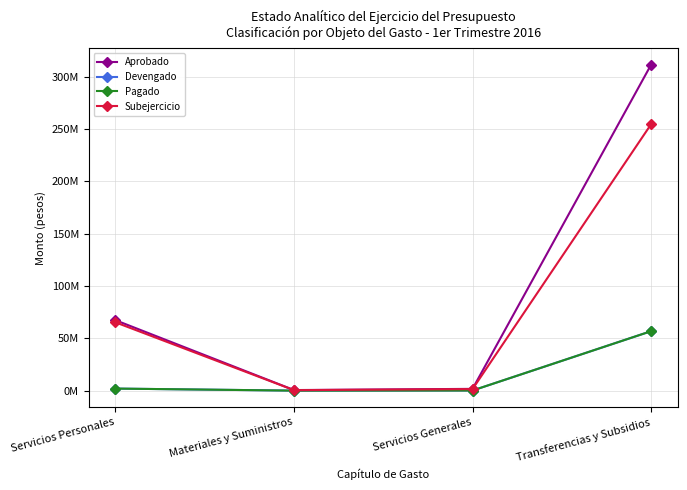

Does the chart have visible grid lines?

Yes